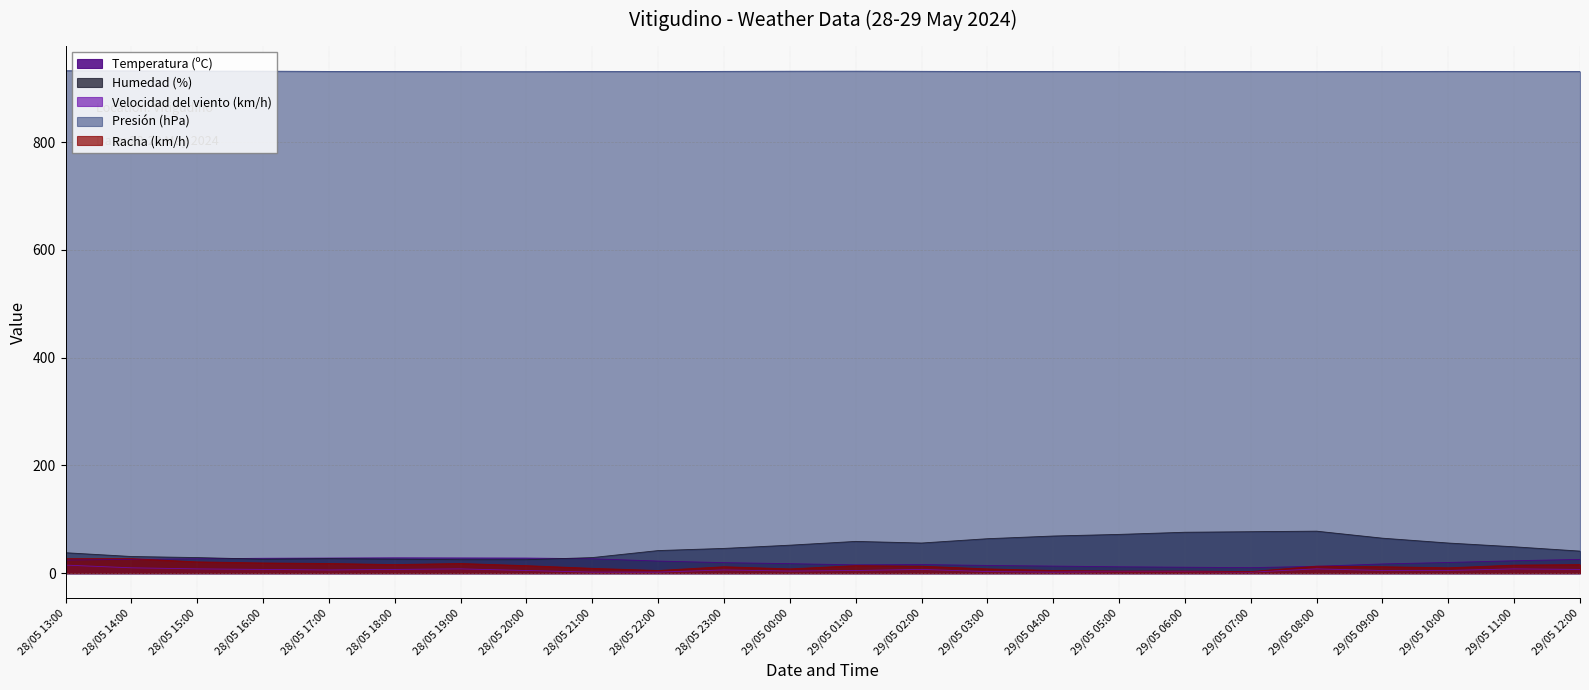

The Velocidad del viento (km/h) series shows 6.9 at 29/05 00:00. True or false?

False